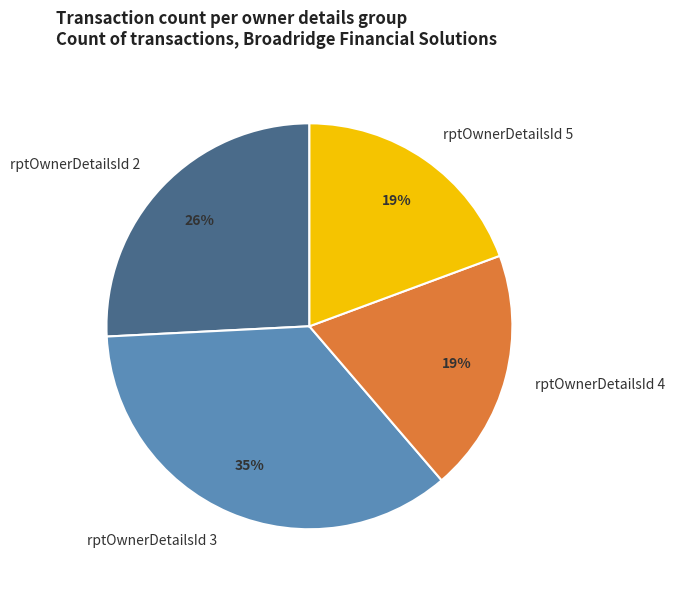

True or false: rptOwnerDetailsId 4 accounts for 8% of the total.

False